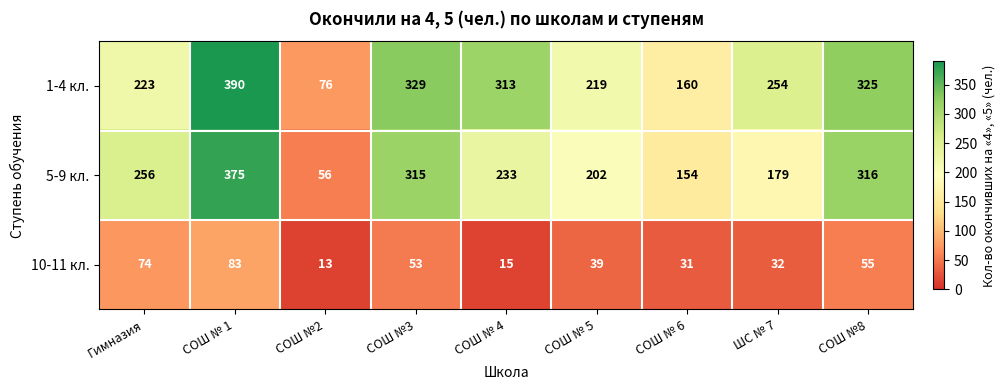

Rank the categories by 10-11 кл. value from lowest to highest.

СОШ №2, СОШ № 4, СОШ № 6, ШС № 7, СОШ № 5, СОШ №3, СОШ №8, Гимназия, СОШ № 1